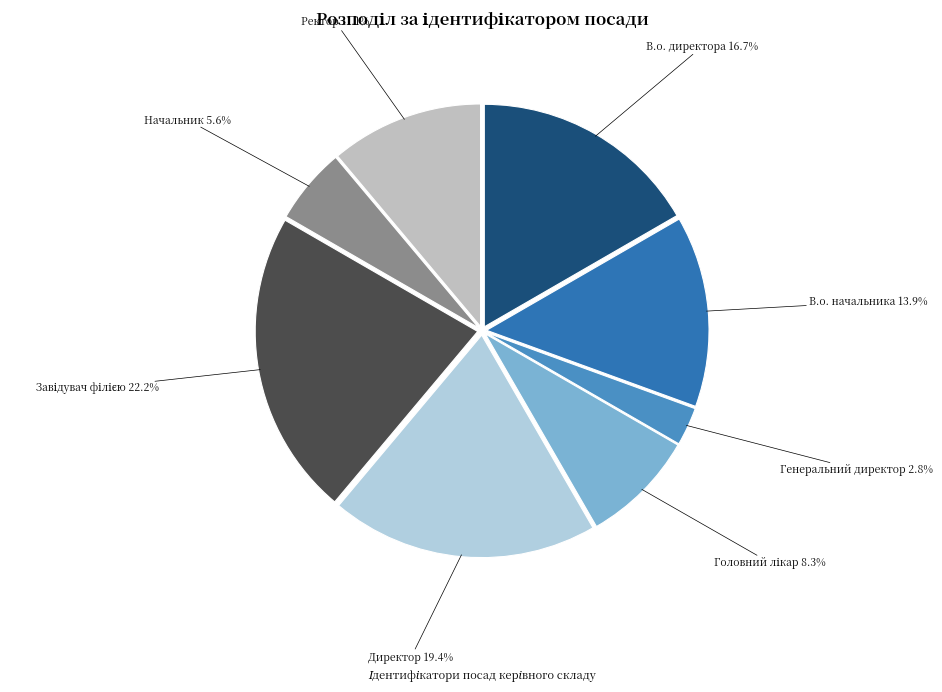

How many segments does this pie chart have?

8